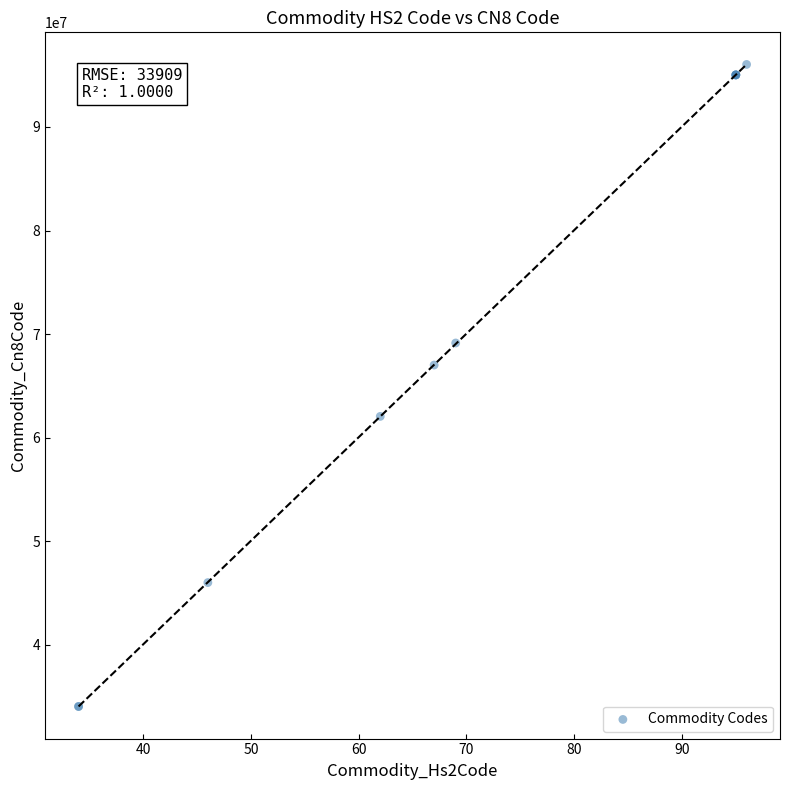

What Y value in the scatter plot is closest to 65049545?

67021000